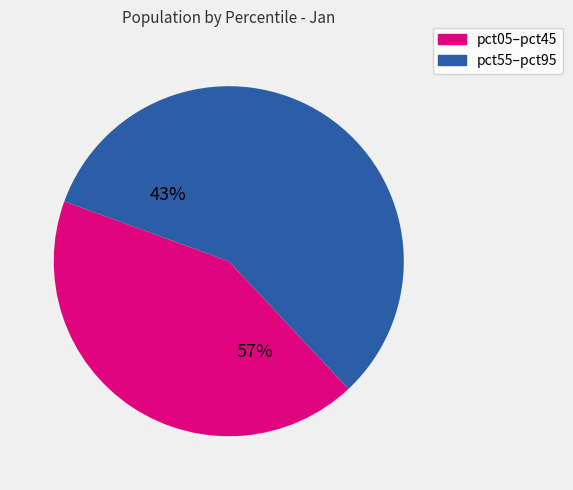

Does pct05 account for over 50% of the chart?

No